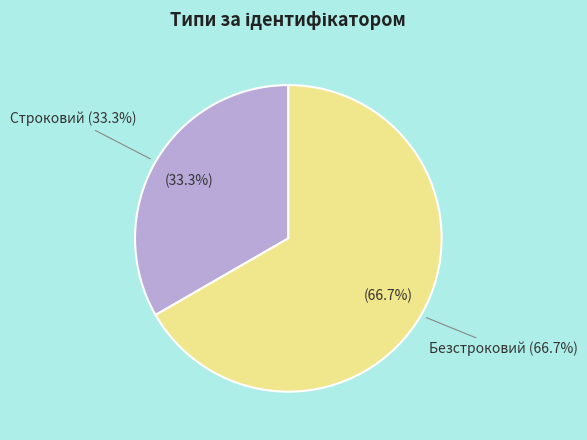

Which has a higher value, Безстроковий or Строковий?

Безстроковий